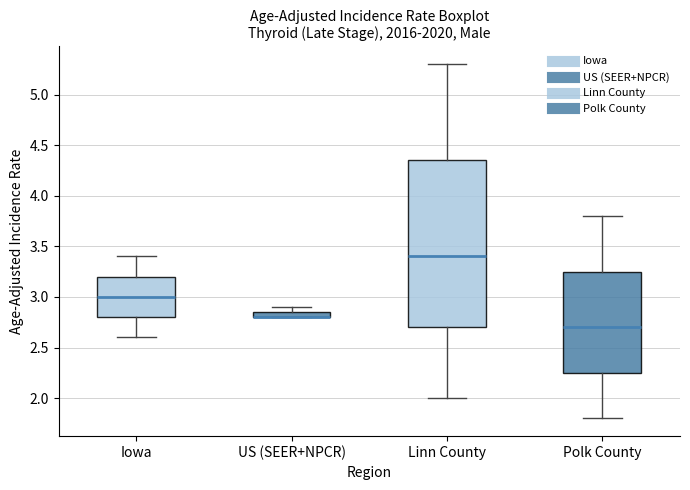

Which box is the tallest, from its lower edge to its upper edge?

Linn County